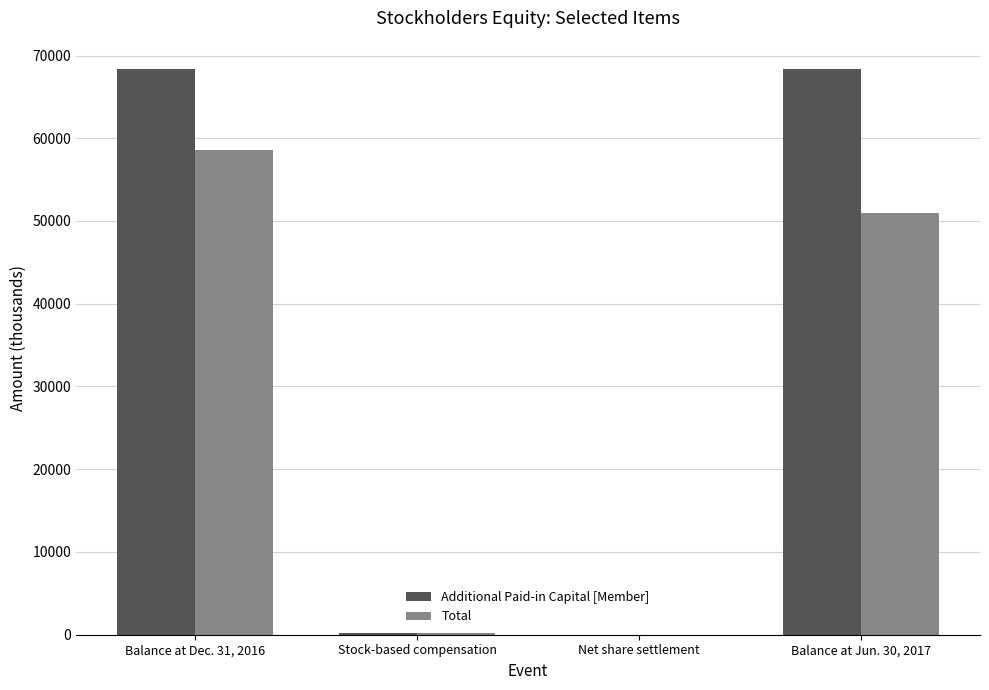

Between Net share settlement and Balance at Jun. 30, 2017, which series saw the biggest shift?

Additional Paid-in Capital [Member]